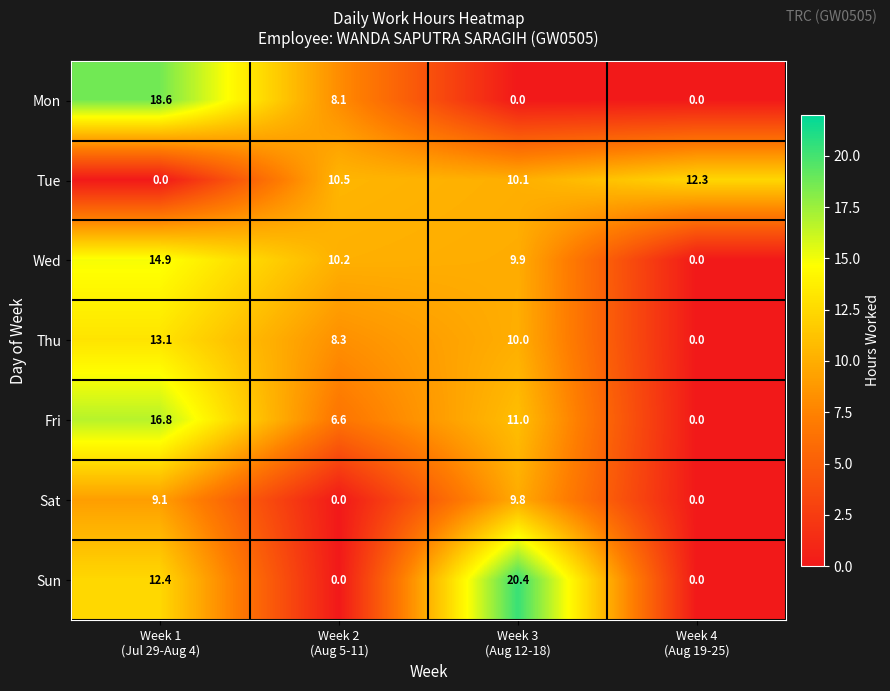

What is the maximum value for Mon?

18.6